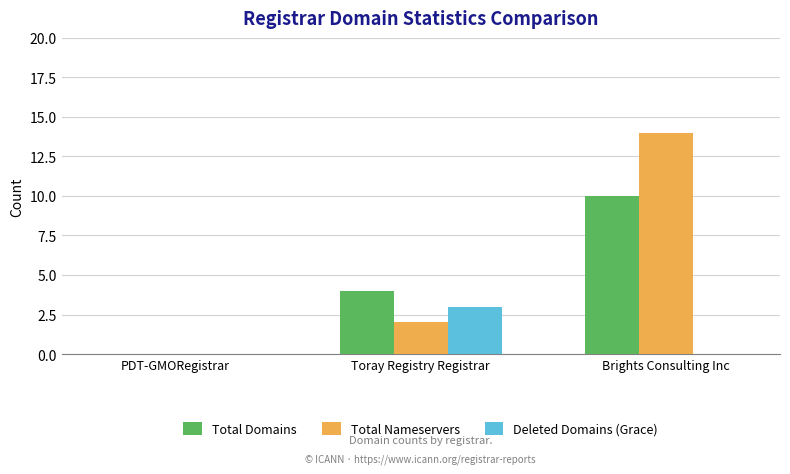

How many groups of bars are there?

3